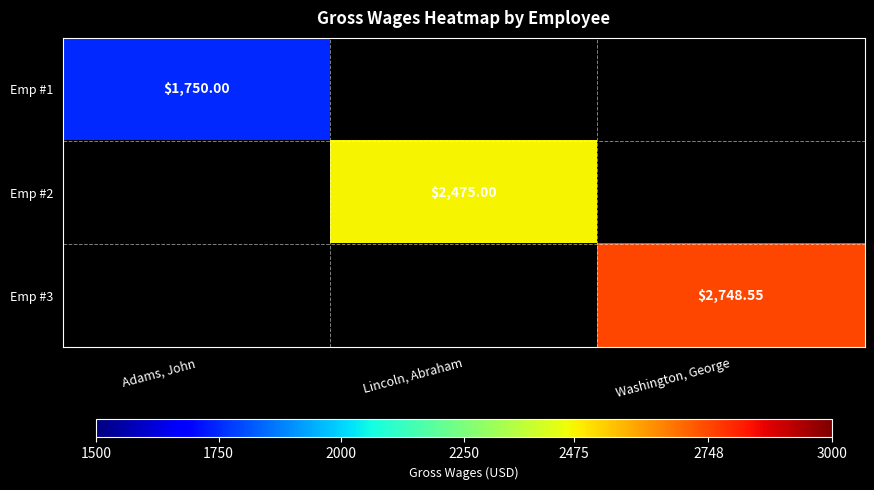

The Emp #2 series shows 986.9 at Lincoln, Abraham. True or false?

False